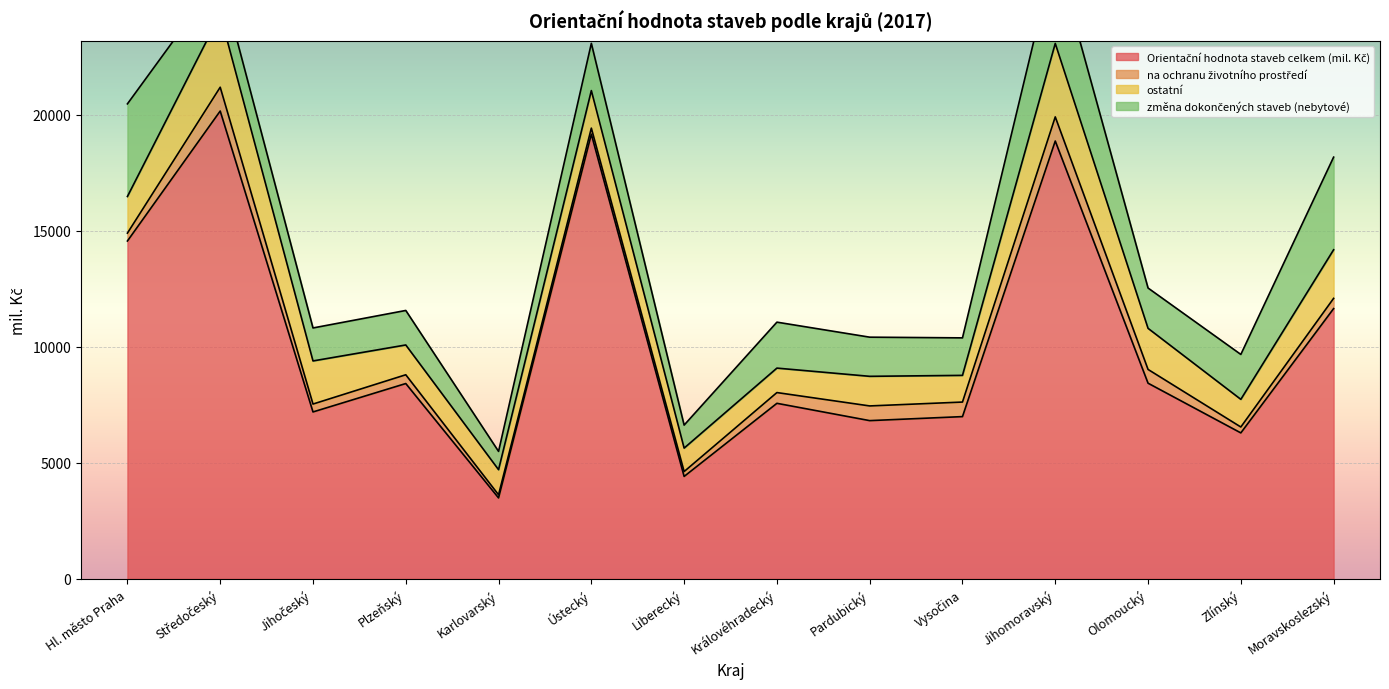

Reading left to right, list all the values displayed in this chart.

Orientační hodnota staveb celkem (mil. Kč): 14558	20158	7192	8416	3487	19161	4413	7564	6818	6991	18866	8431	6289	11645
na ochranu životního prostředí: 339	1026	340	378	135	260	210	463	633	627	1040	593	254	441
ostatní: 1579	3142	1858	1284	1082	1618	1011	1054	1276	1150	3165	1771	1192	2094
změna dokončených staveb (nebytové): 3991	1624	1421	1487	788	2035	991	1980	1687	1616	3945	1737	1935	3991